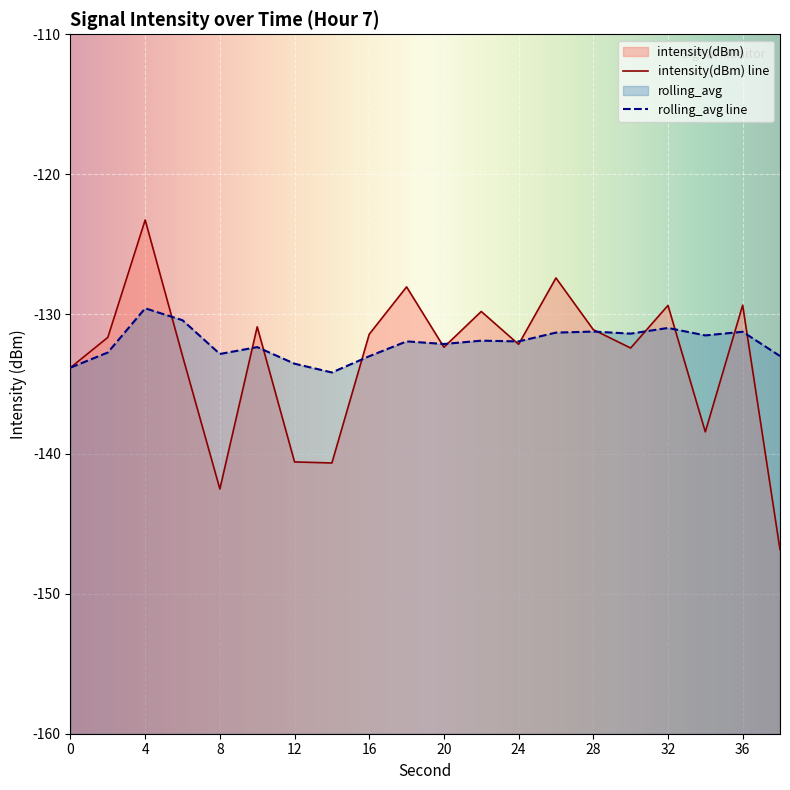

What is the value of the intensity(dBm) point at the 15th from the left?

-131.1